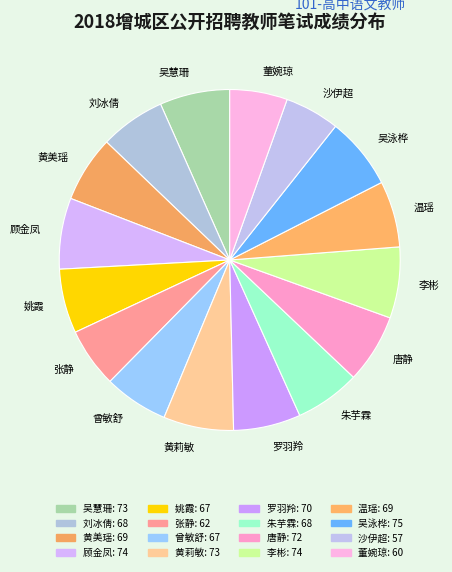

Is the sum of 董婉琼 and 姚霞 greater than half?

No